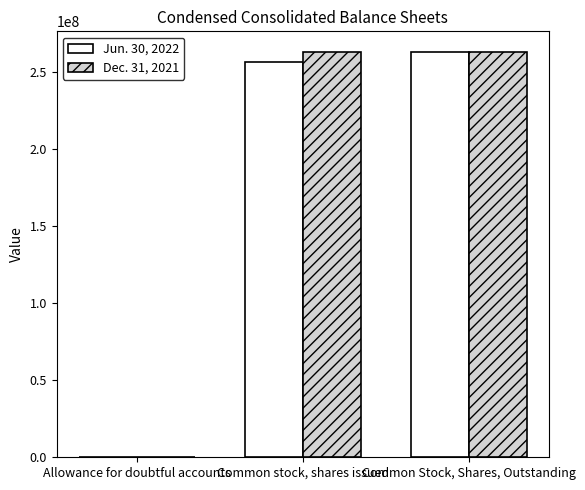

What is the total value across all series at Common Stock, Shares, Outstanding?

526511416